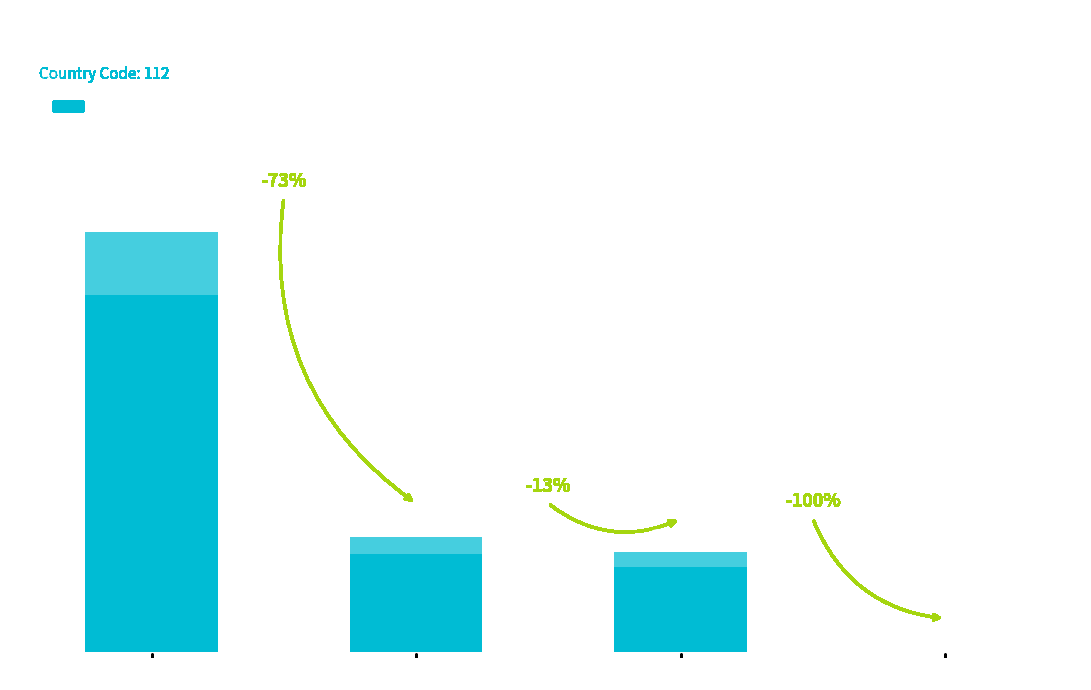

Is it true that the value at MT is 1943178?

True